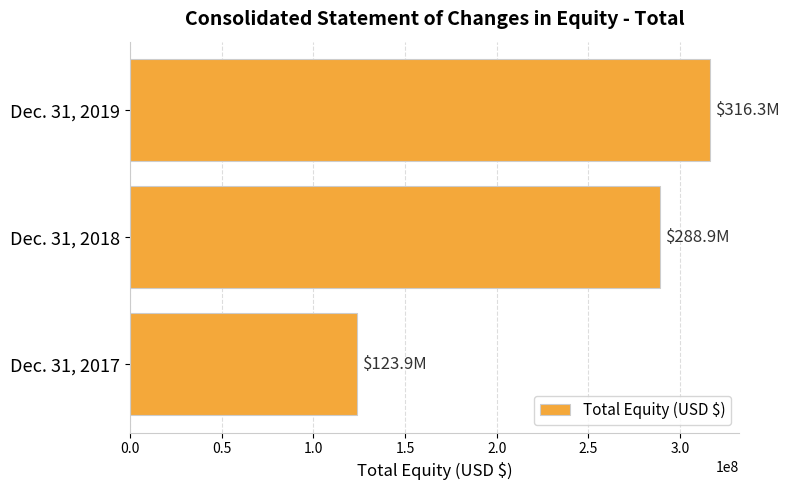

What is the change in value from Dec. 31, 2017 to Dec. 31, 2018?

+164954000